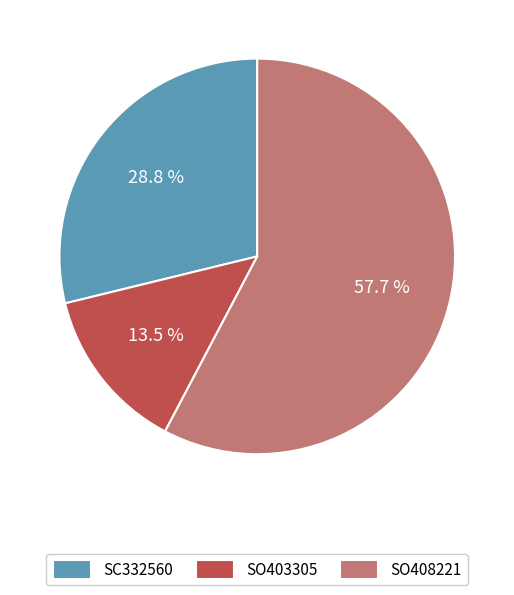

To the nearest percent, what is the average slice percentage?

33%